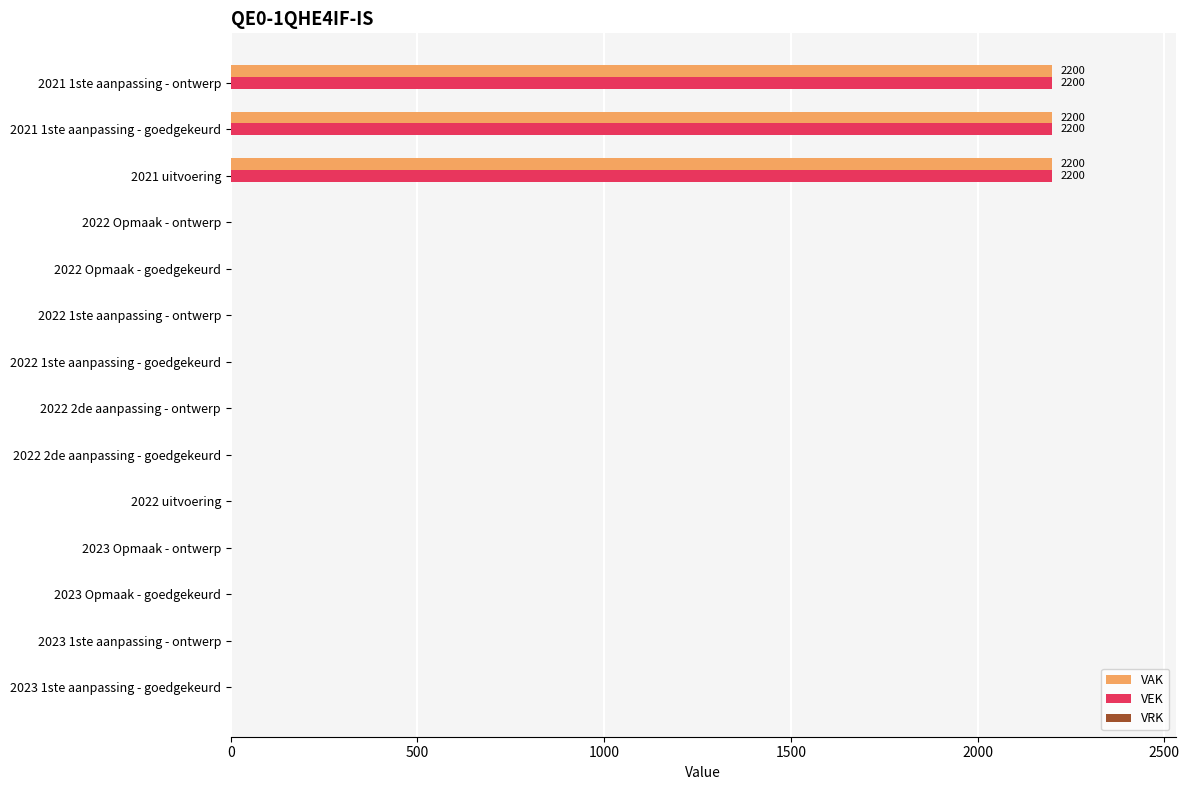

Is it true that VEK equals 0 at 2022 Opmaak - ontwerp?

True